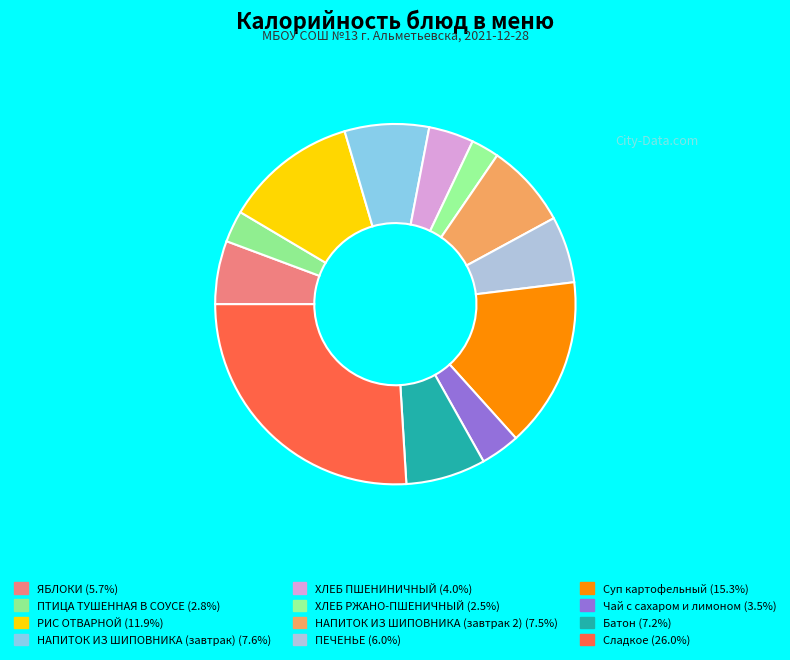

Is it true that Чай с сахаром и лимоном is 4% of the pie?

True